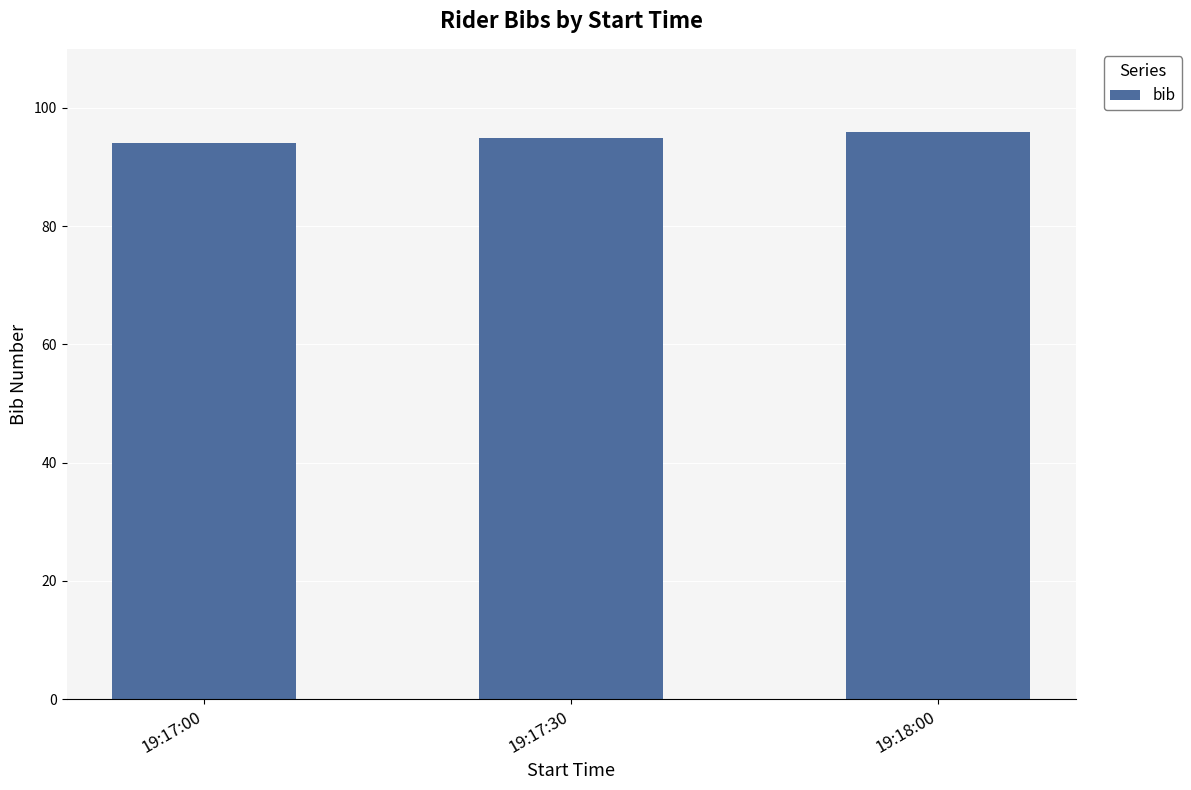

What is the difference between the maximum and minimum values?

2